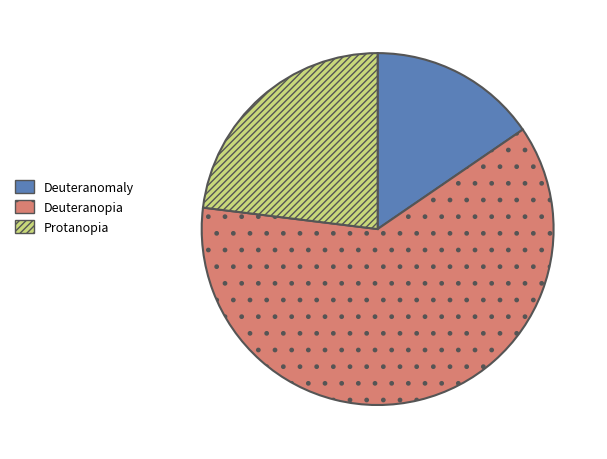

Is the sum of Deuteranopia and Protanopia greater than half?

Yes